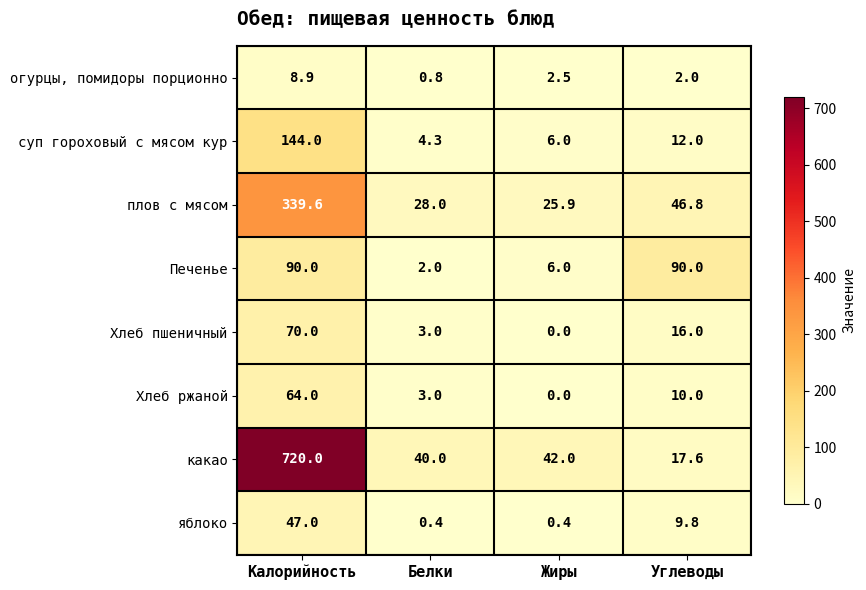

The какао series shows 5.5 at Углеводы. True or false?

False